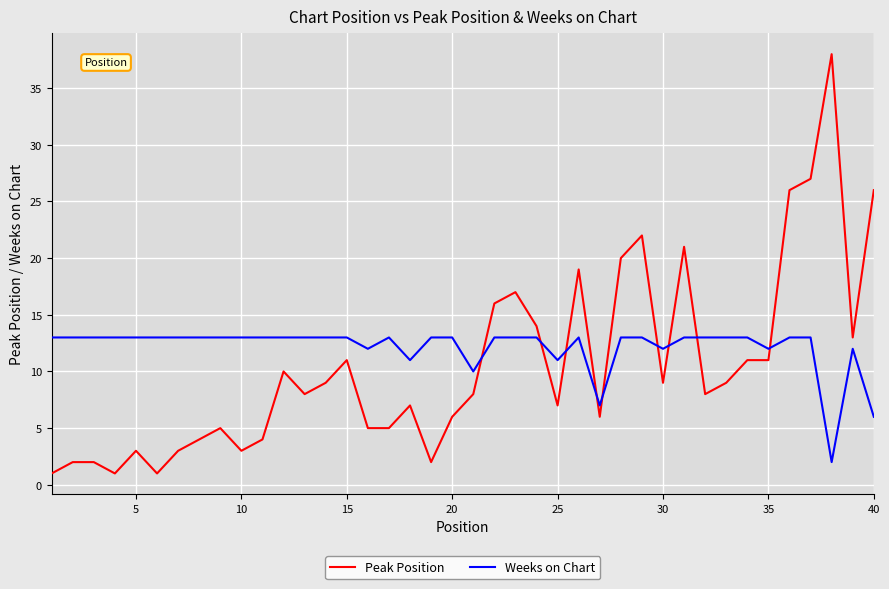

What is the difference between the maximum and minimum values in the Peak Position series?

37